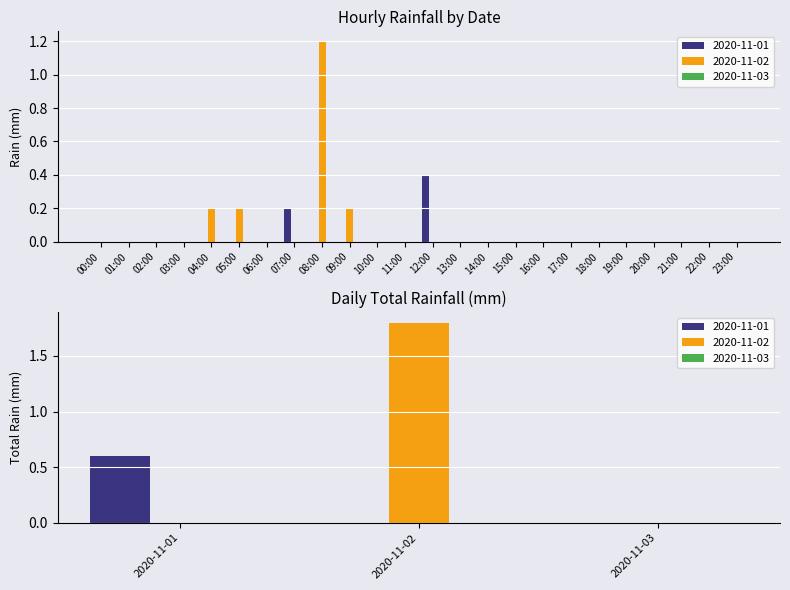

Reading left to right, list all the values displayed in this chart.

2020-11-01: 0.0	0.0	0.0	0.0	0.0	0.0	0.0	0.2	0.0	0.0	0.0	0.0	0.4	0.0	0.0	0.0	0.0	0.0	0.0	0.0	0.0	0.0	0.0	0.0
2020-11-02: 0.0	0.0	0.0	0.0	0.2	0.2	0.0	0.0	1.2	0.2	0.0	0.0	0.0	0.0	0.0	0.0	0.0	0.0	0.0	0.0	0.0	0.0	0.0	0.0